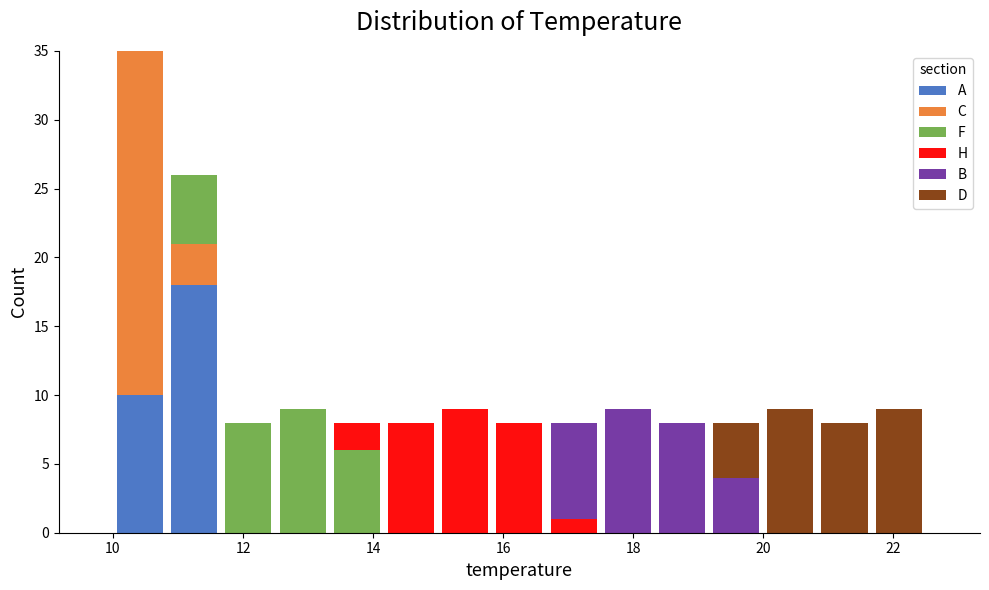

What is the total height of the stacked bar covering 20.8 to 21.6 on the x-axis? Neither the bar edges nor the heights are printed on the chart, so give them approximately, as read against the axes.

8